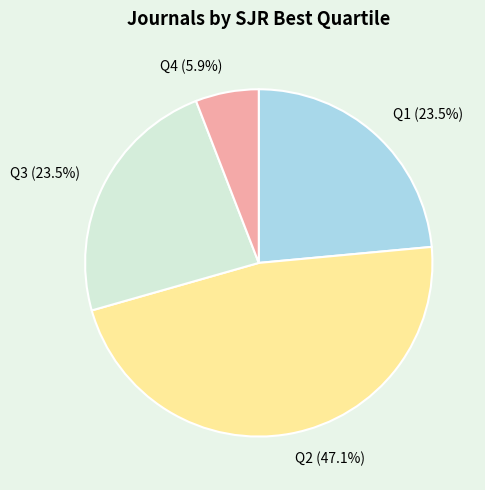

True or false: Q2 accounts for 47% of the total.

True